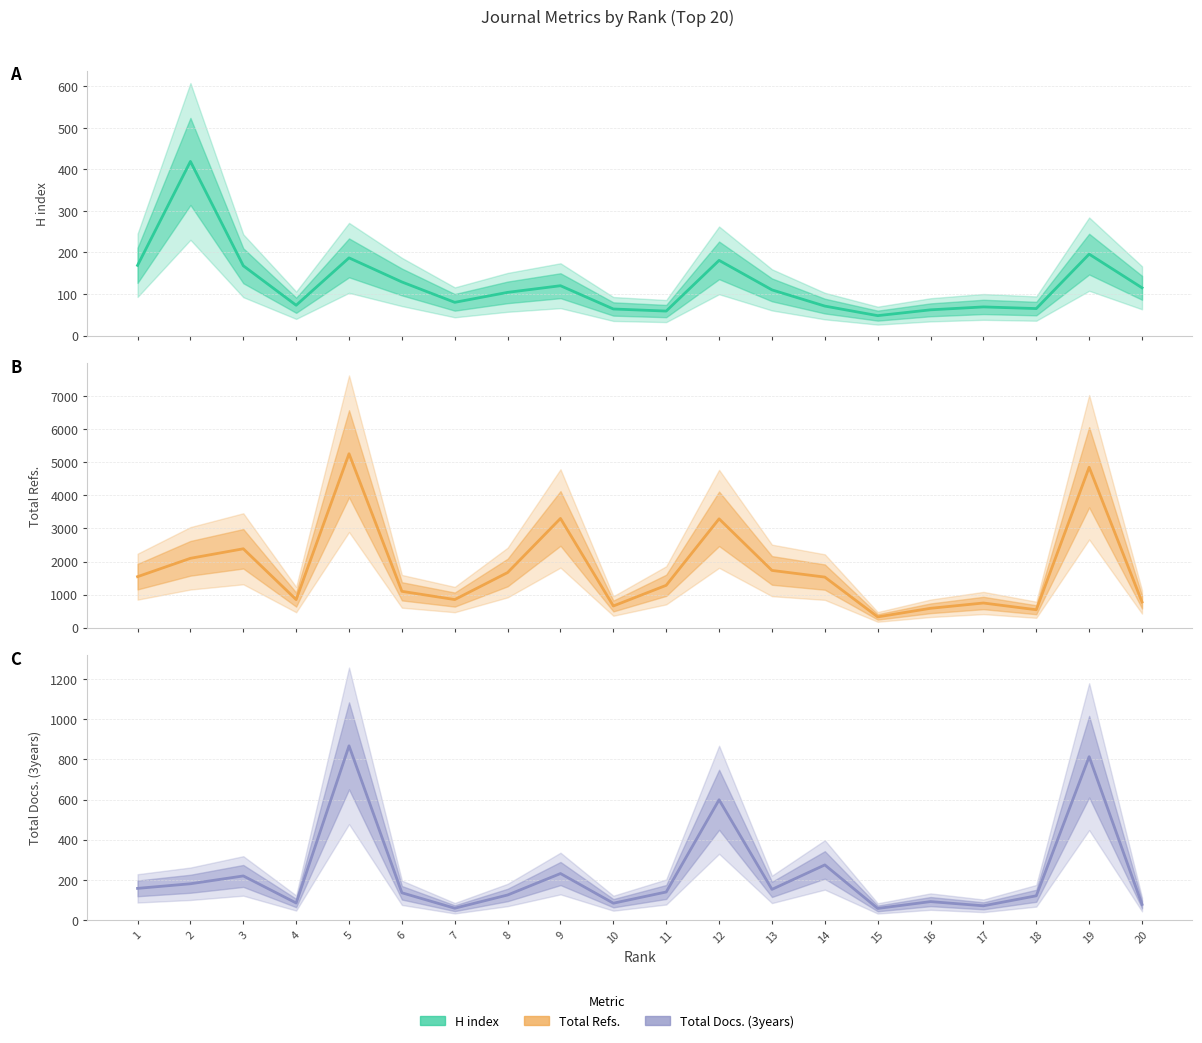

What is the value of the Total Docs. (3years) point at the 12th from the left?

599